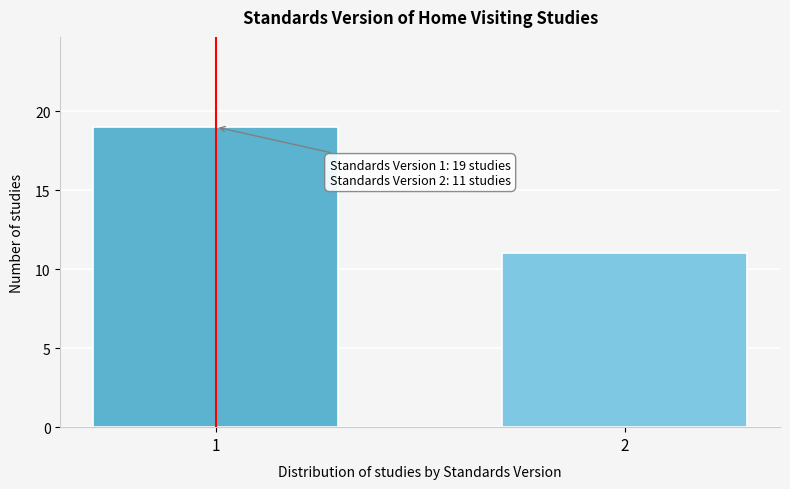

Reading left to right, extract all data points from this chart.

19	11